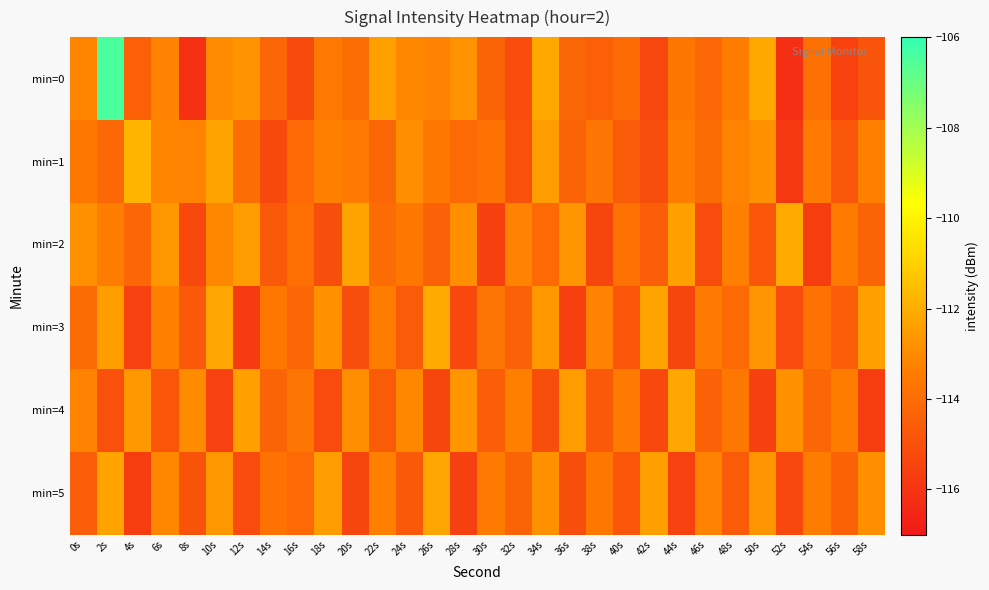

How many data points does each series have?

30